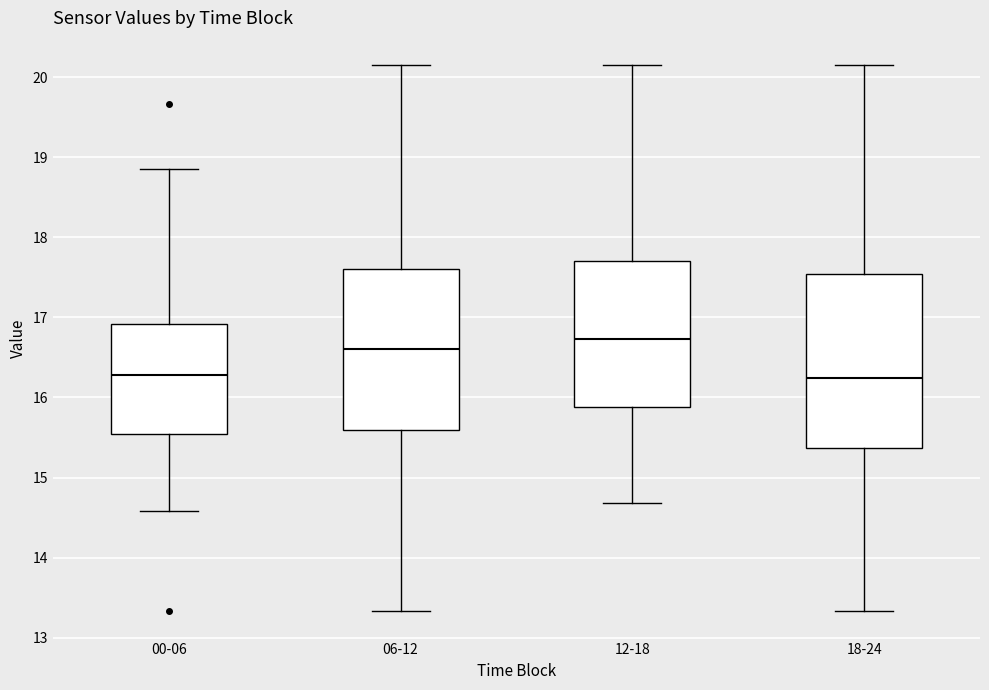

Comparing the boxes themselves (not the whiskers), which one is the tallest?

18-24